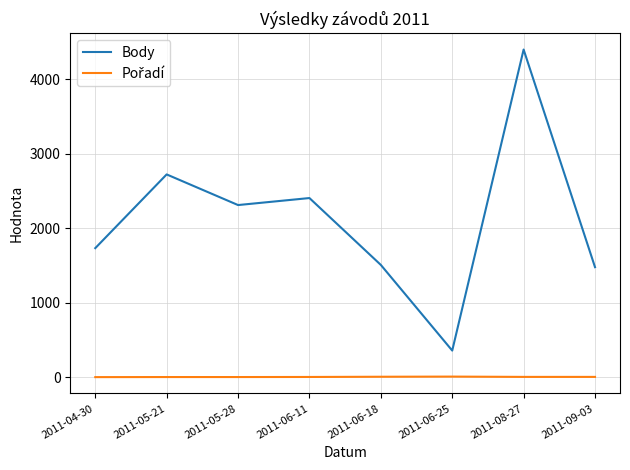

Which series has the largest total across all categories?

Body